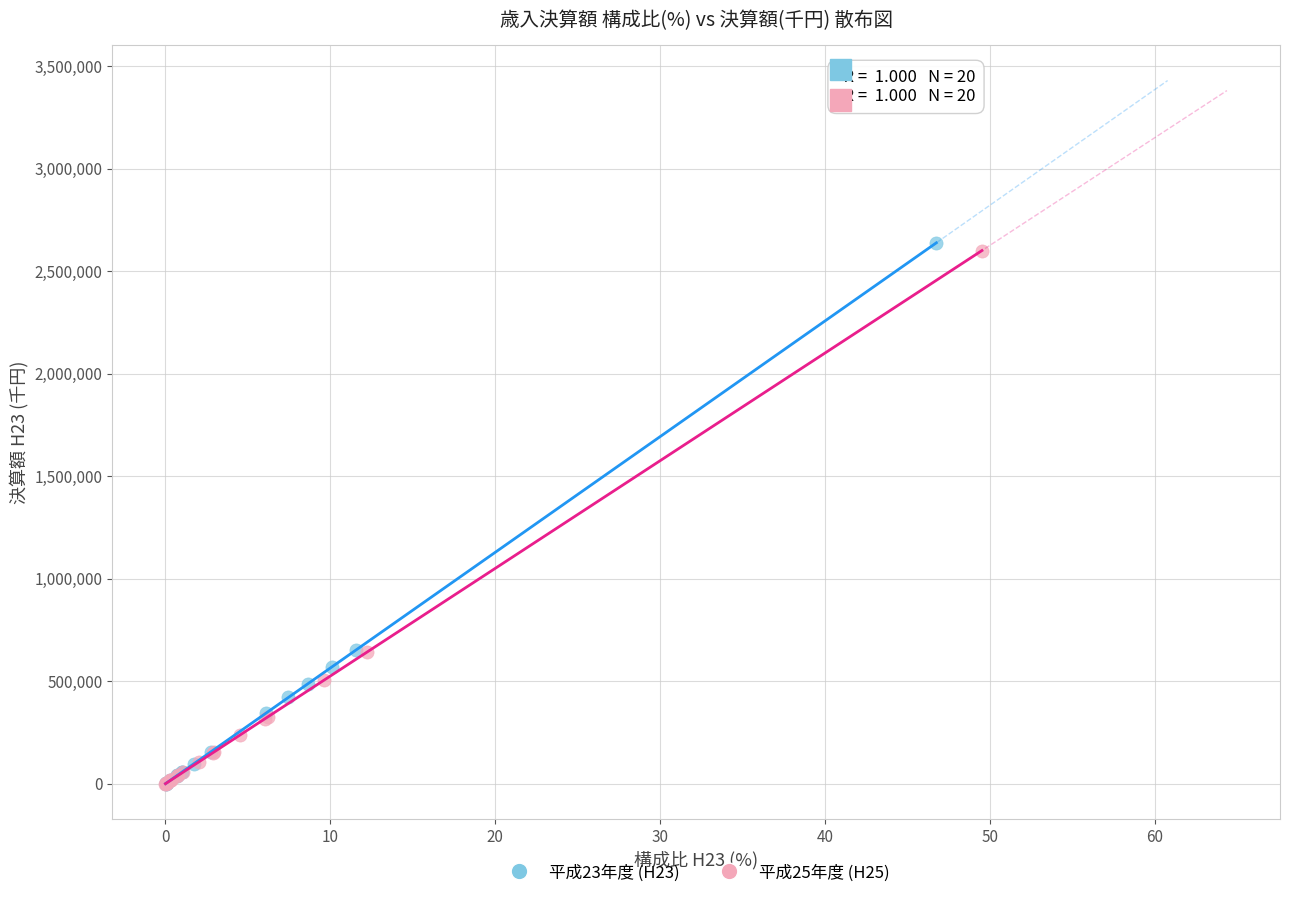

Which series has the widest spread of Y values?

平成23年度 (H23)